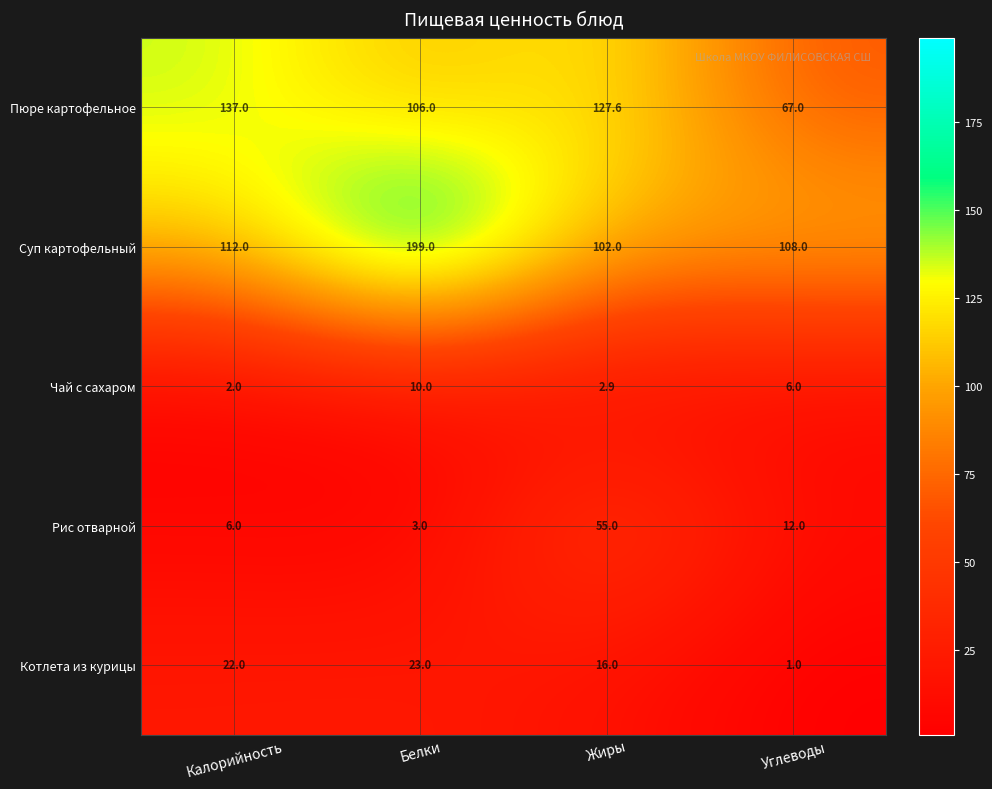

Which label corresponds to the largest value in the chart?

Белки